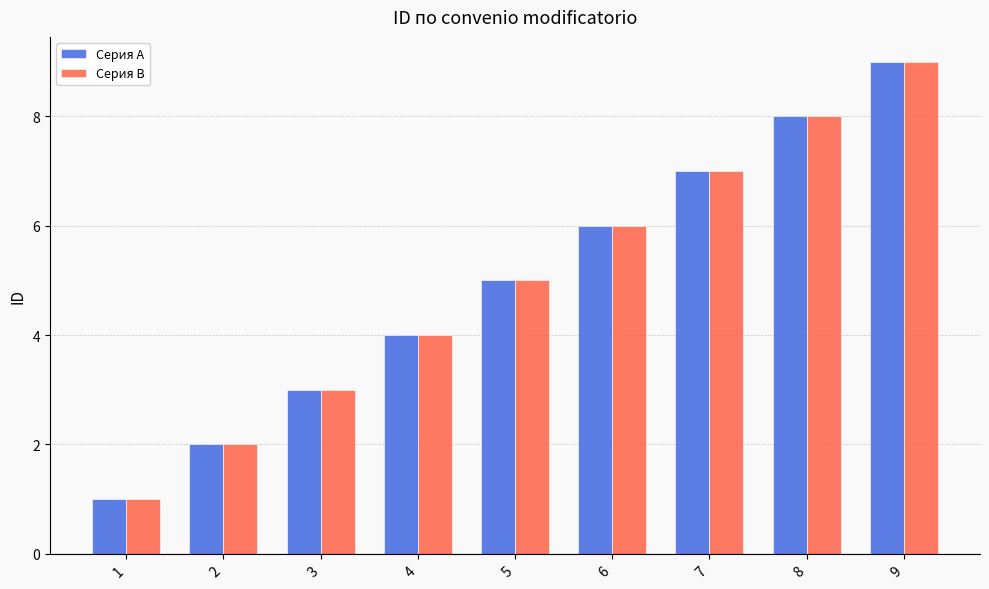

How many series are shown in this chart?

2